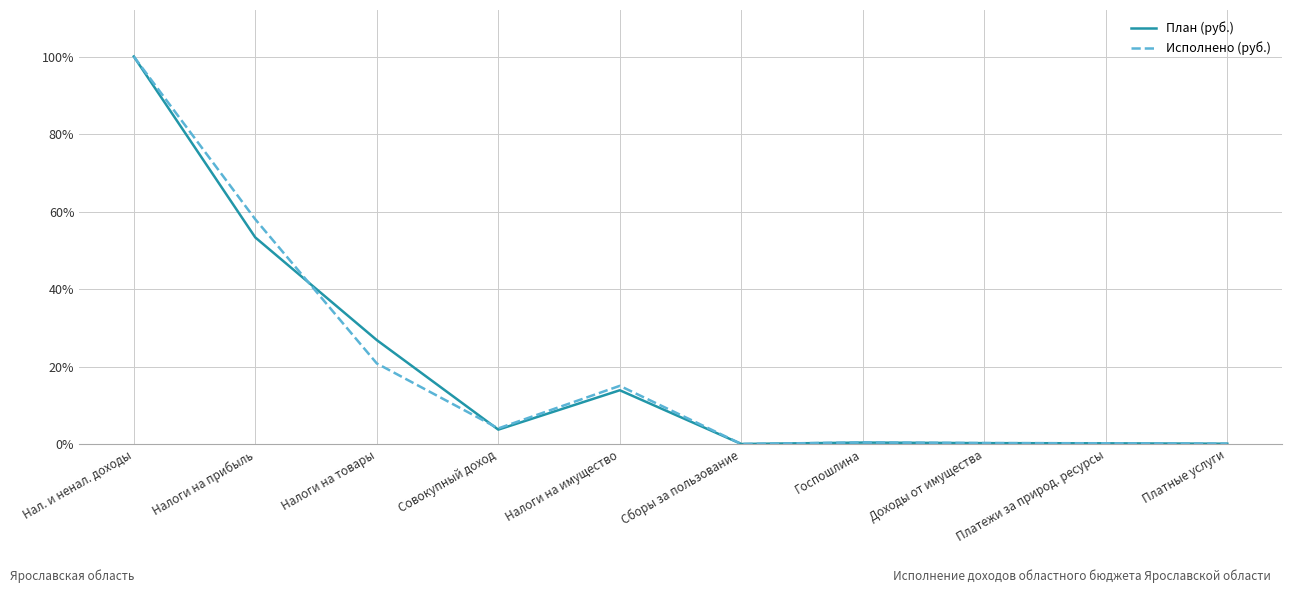

True or false: Исполнено (руб.) has more than 1 interior local peaks.

True